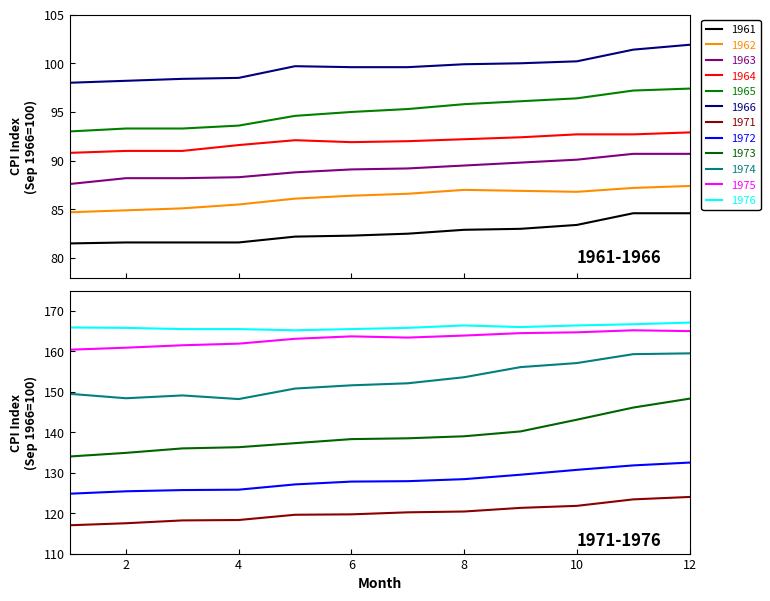

What is the value of the 1966 point at the 4th from the left?

98.5